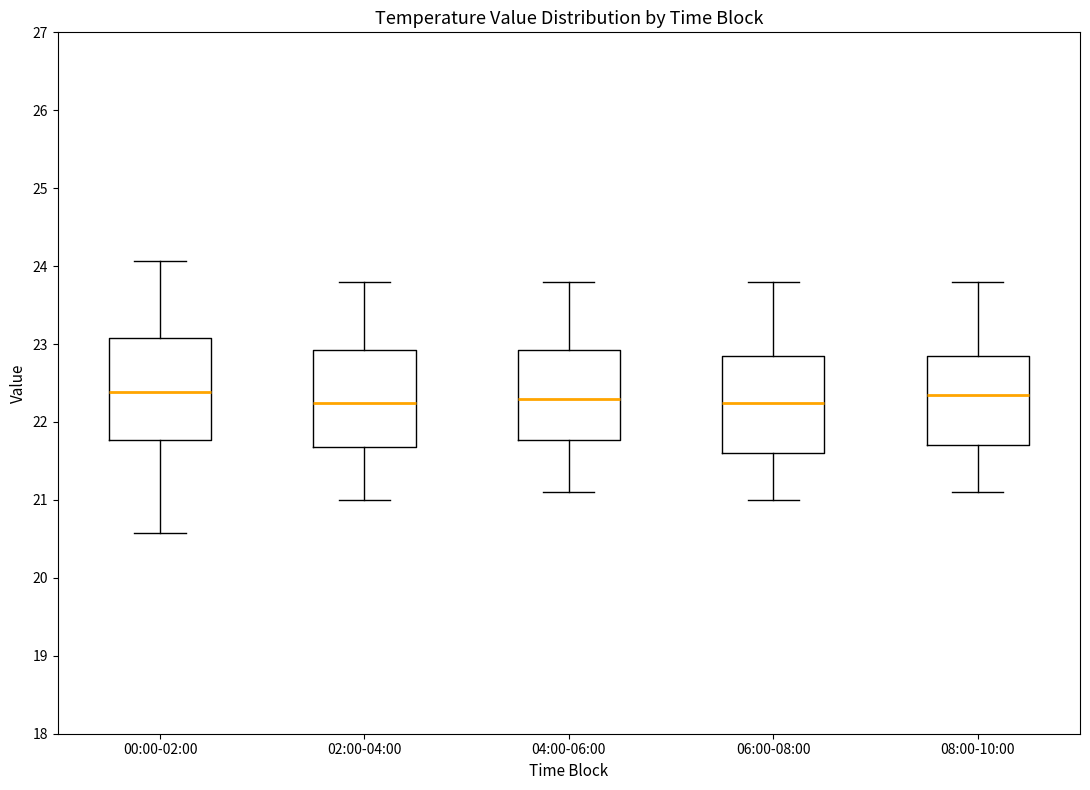

Reading left to right, transcribe this box plot: for each box, give where its median line is, the range the box spans, and where its two whiskers end, as read against the y-axis. The values are not printed on the chart, so give them approximately, as read against the axis.

00:00-02:00: median 22.4, box 21.8 to 23.1, whiskers 20.6 to 24.1
02:00-04:00: median 22.3, box 21.7 to 22.9, whiskers 21.0 to 23.8
04:00-06:00: median 22.3, box 21.8 to 22.9, whiskers 21.1 to 23.8
06:00-08:00: median 22.3, box 21.6 to 22.9, whiskers 21.0 to 23.8
08:00-10:00: median 22.4, box 21.7 to 22.9, whiskers 21.1 to 23.8